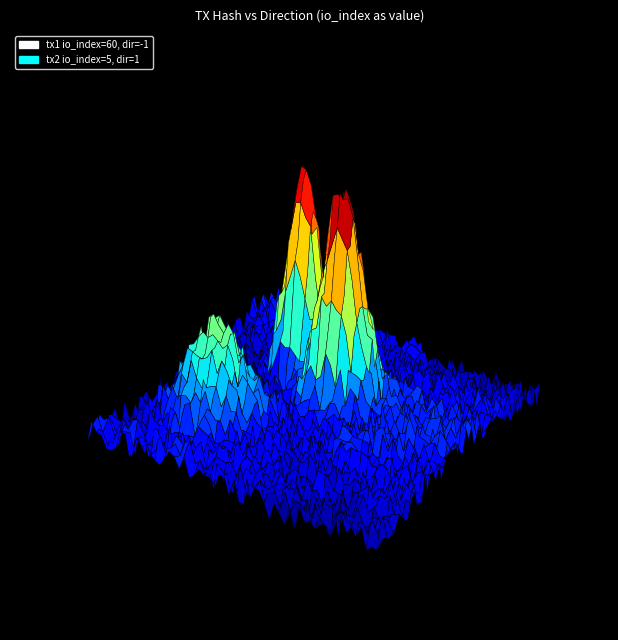

Reading left to right, what are all the values shown in this chart?

c465c9f395887d3390e8f239ae740dbe1a381f4: -1	60
9a394e7c11b9bbed633287a4abf60eb54d7017c: 1	5